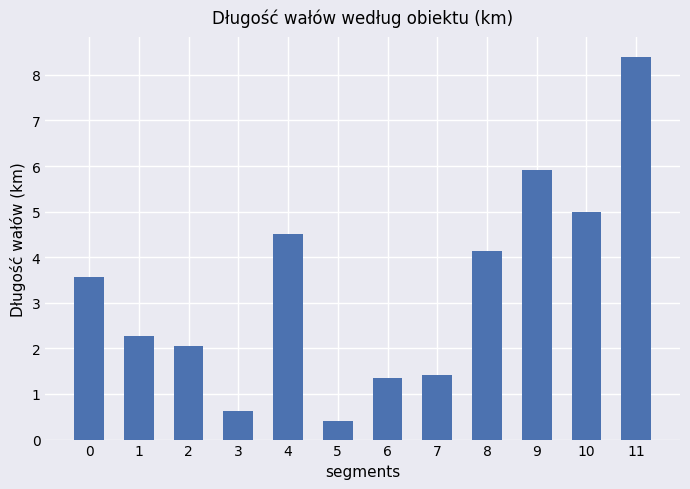

Approximately how many times larger is the value at 9 compared to 6?

4.4